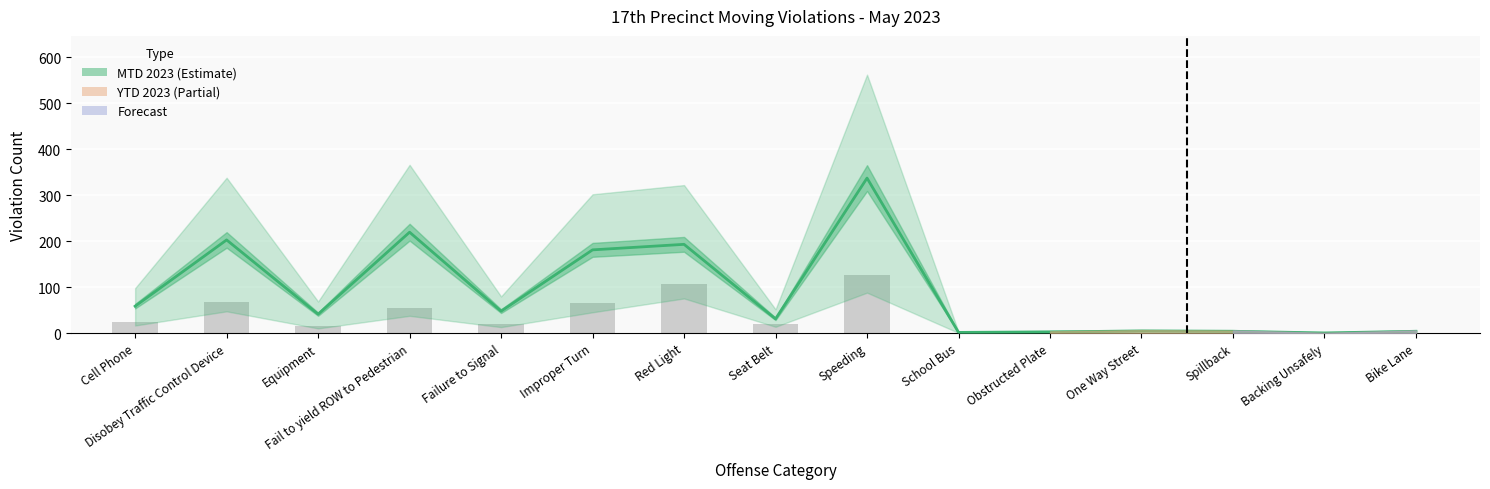

What is the minimum value shown in the chart?

0.6